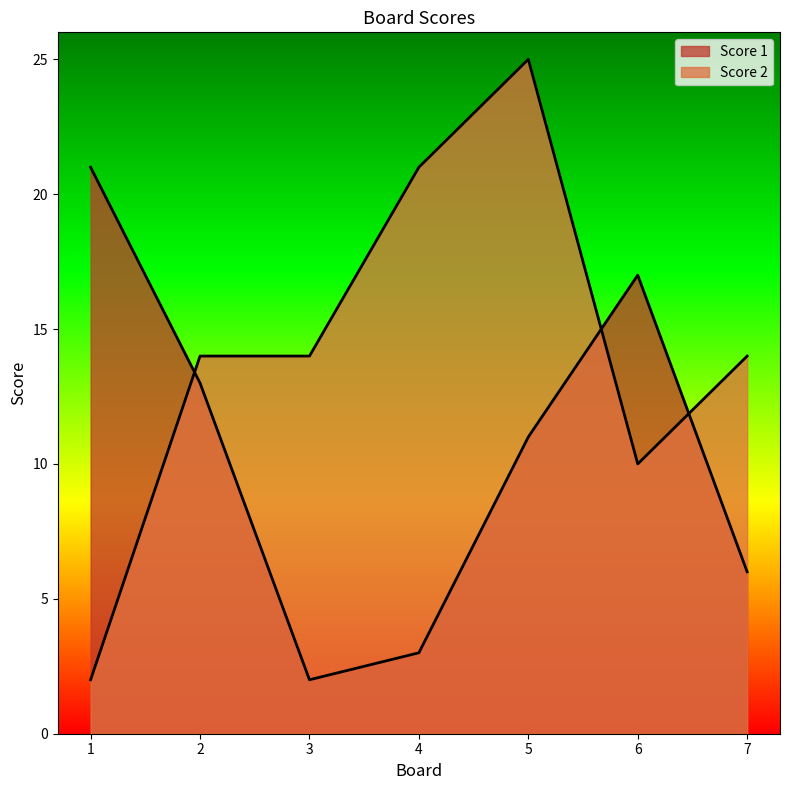

Reading left to right, transcribe all the data shown in this chart.

Score 1: 1=21	2=13	3=2	4=3	5=11	6=17	7=6
Score 2: 1=2	2=14	3=14	4=21	5=25	6=10	7=14